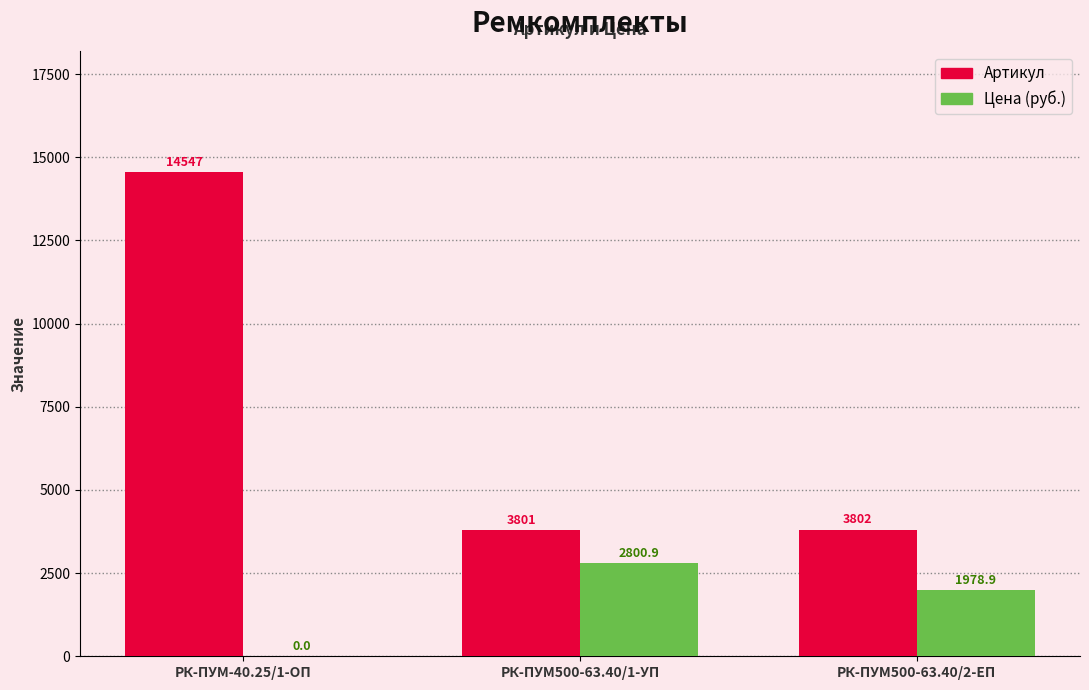

The Цена (руб.) series shows 1978.9 at РК-ПУМ500-63.40/2-ЕП. True or false?

True